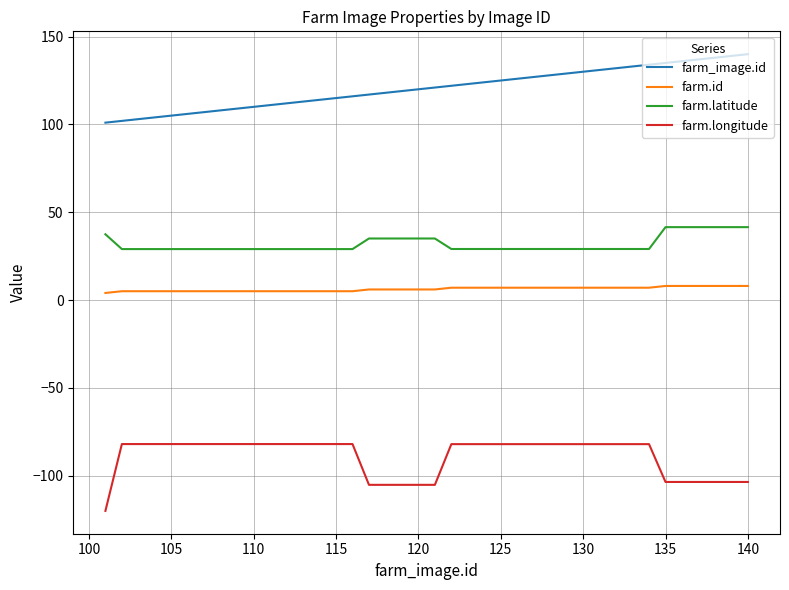

What is the minimum value shown in the chart?

-120.1